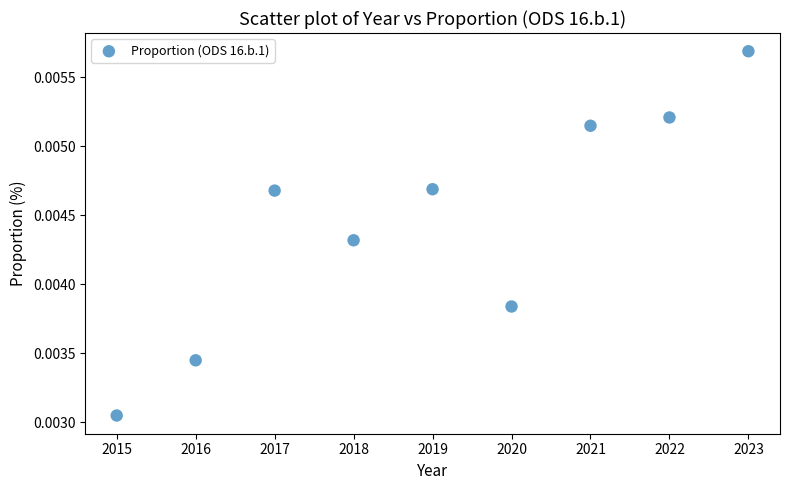

What is the average X value?

2019.0